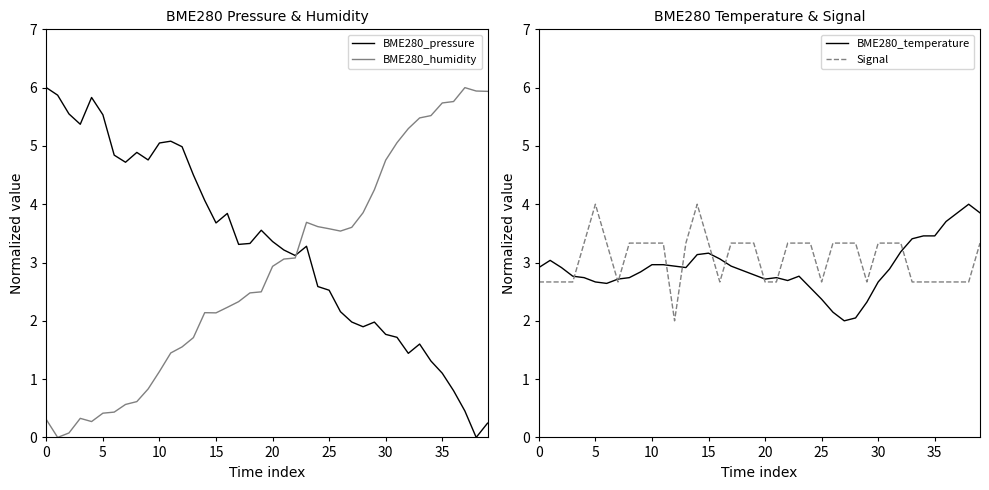

At which category is the sum across all series the highest?

39